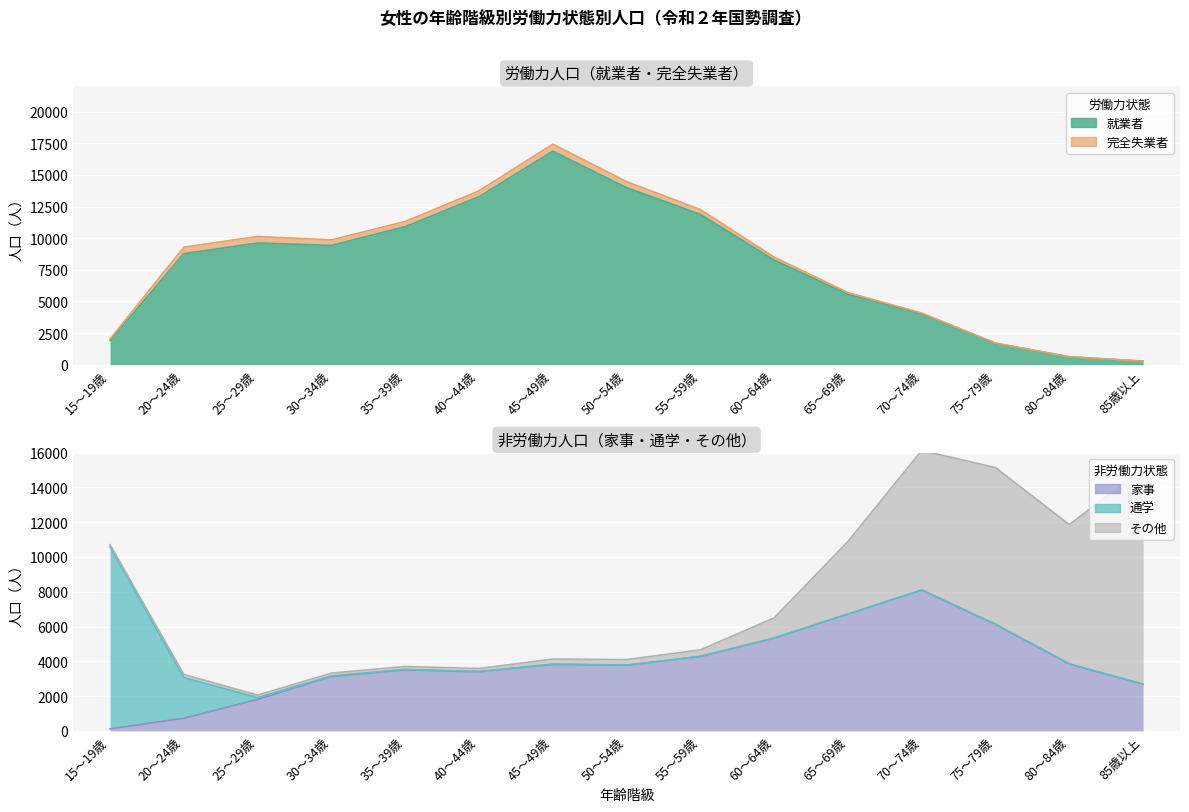

What is the minimum value shown in the chart?

2